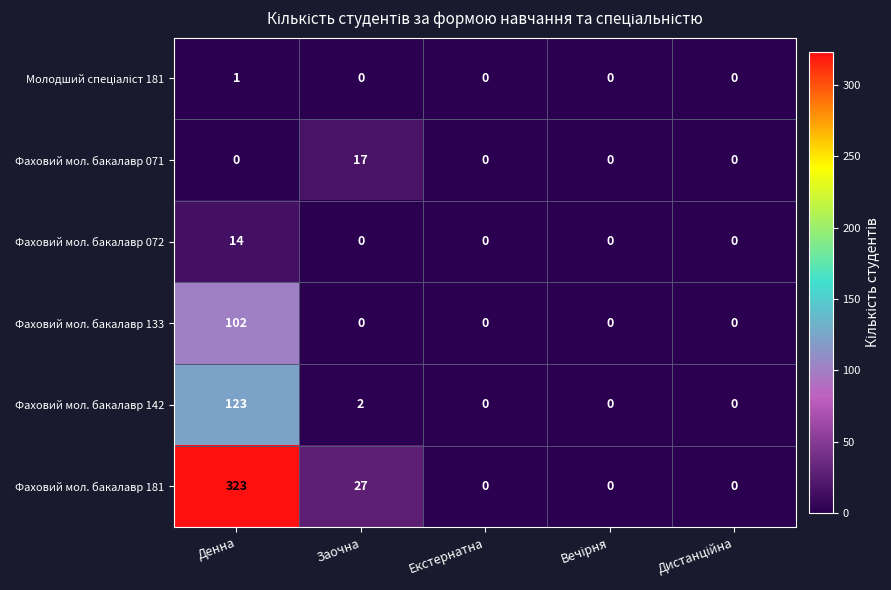

What is the highest value of the Фаховий мол. бакалавр 142 series?

123